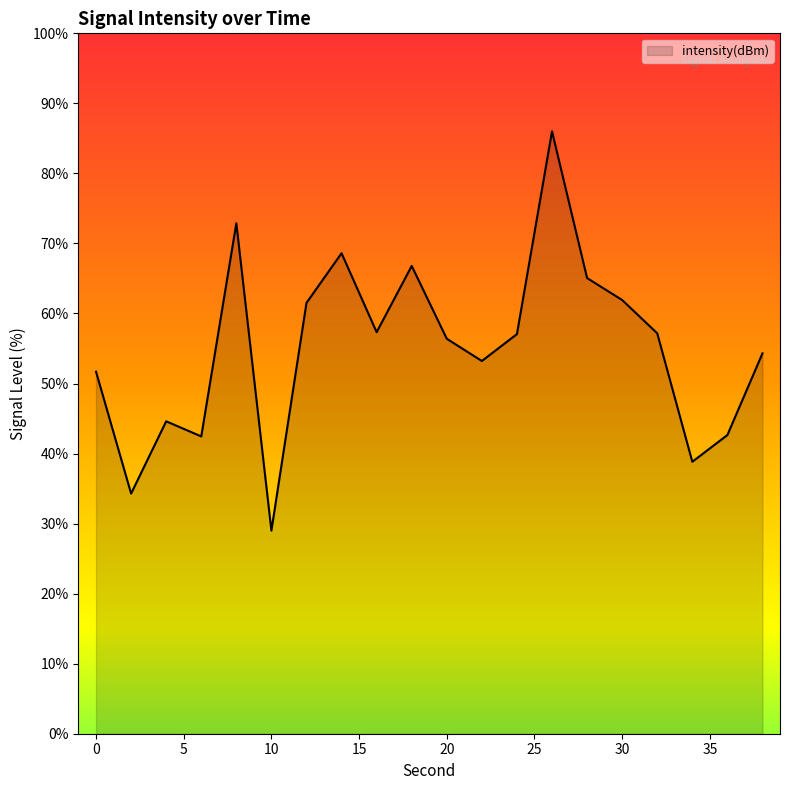

What is the difference between the maximum and minimum values?

57.0